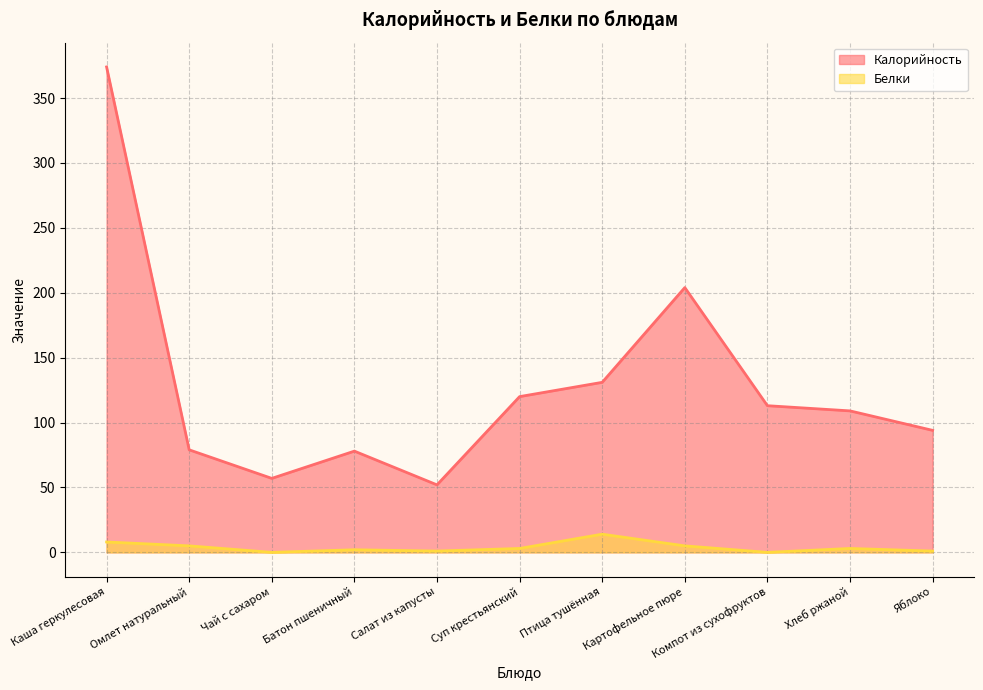

What is the difference between the highest and lowest values at Картофельное пюре?

199